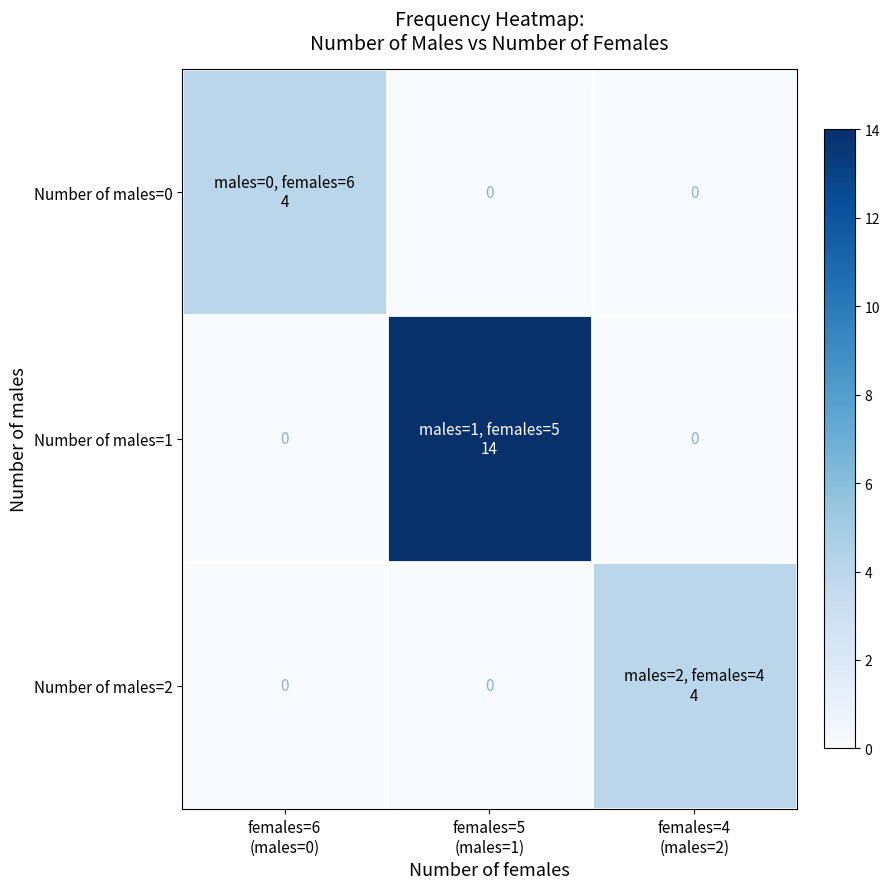

How many values in the Number of males=0 series exceed 0?

1